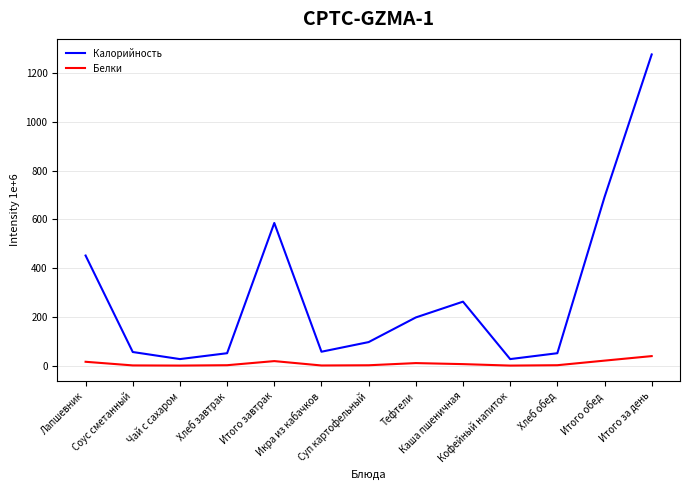

Where is the first local maximum for Калорийность?

Итого завтрак